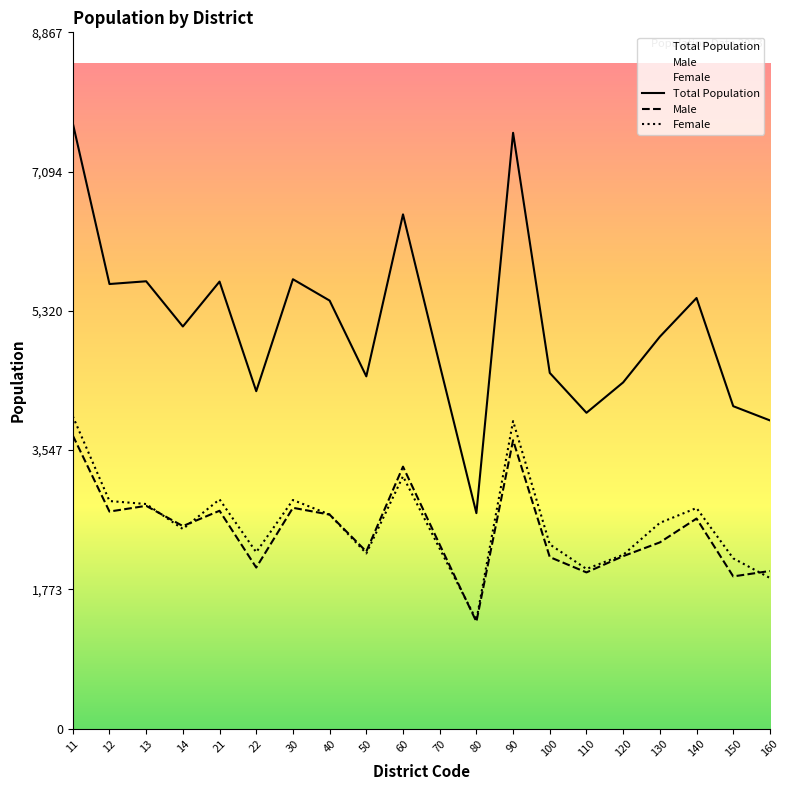

How many series are shown in this chart?

3